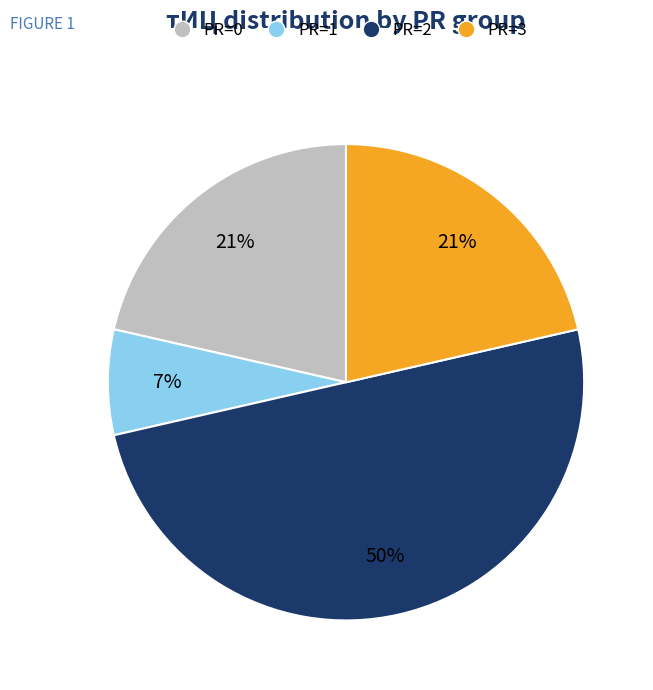

To the nearest percent, what is the difference between the largest and smallest slice percentages?

43%